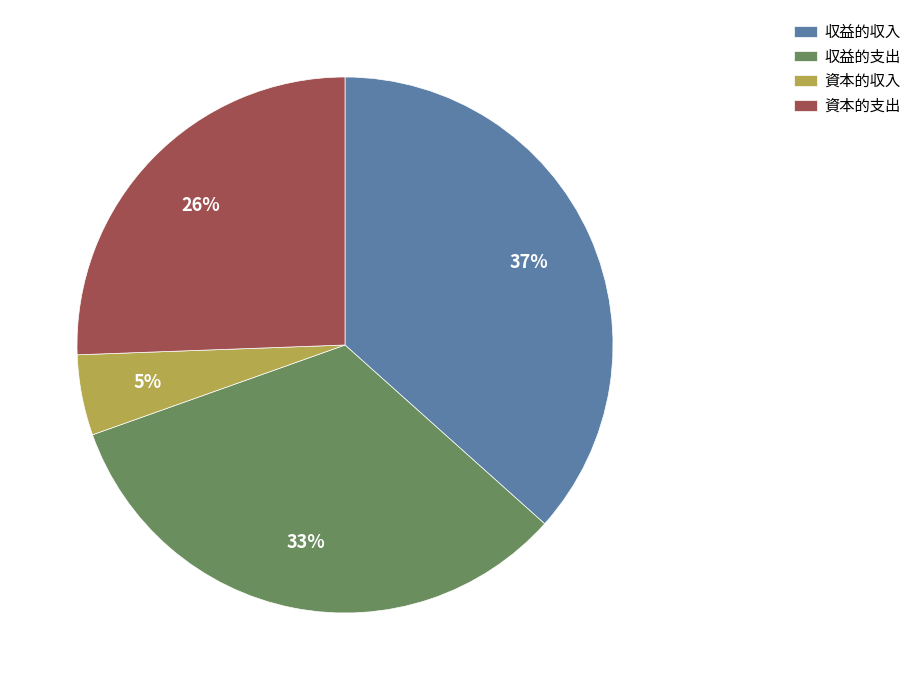

Which category has the smallest portion of the pie?

資本的収入